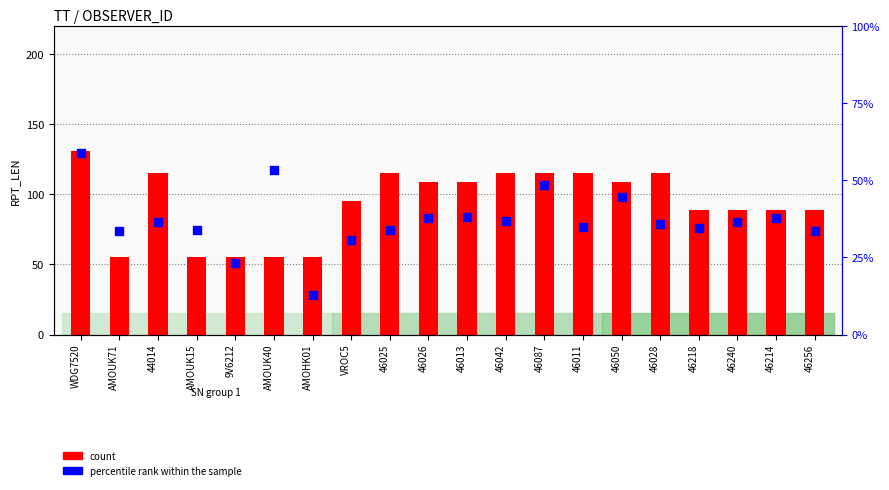

What is the total value across all series at 46218?

123.5